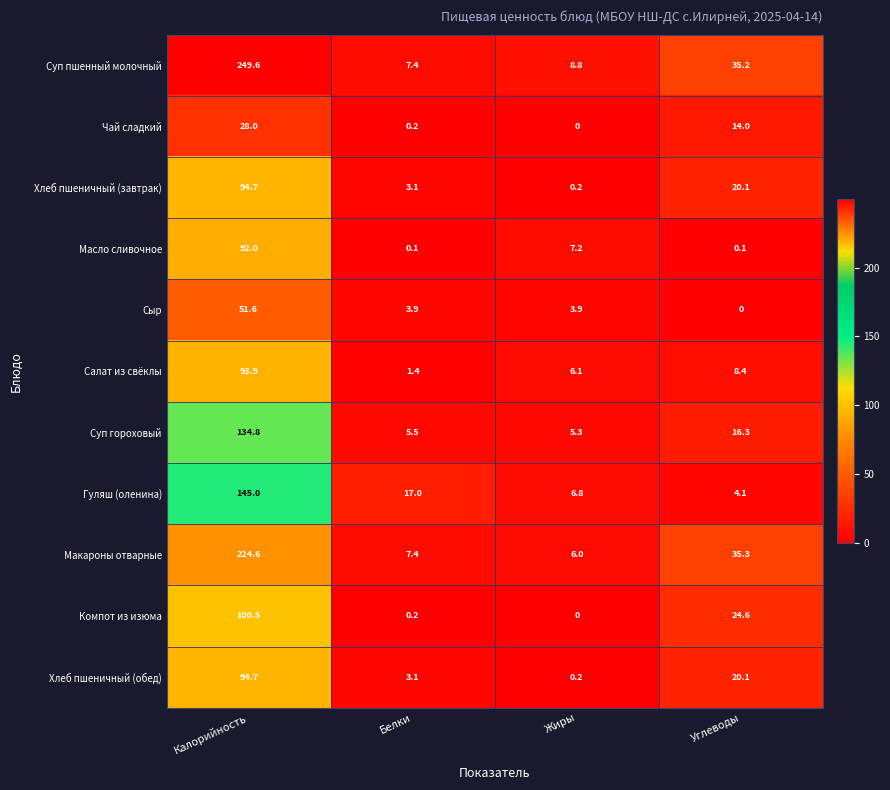

How many categories are shown in the chart?

4